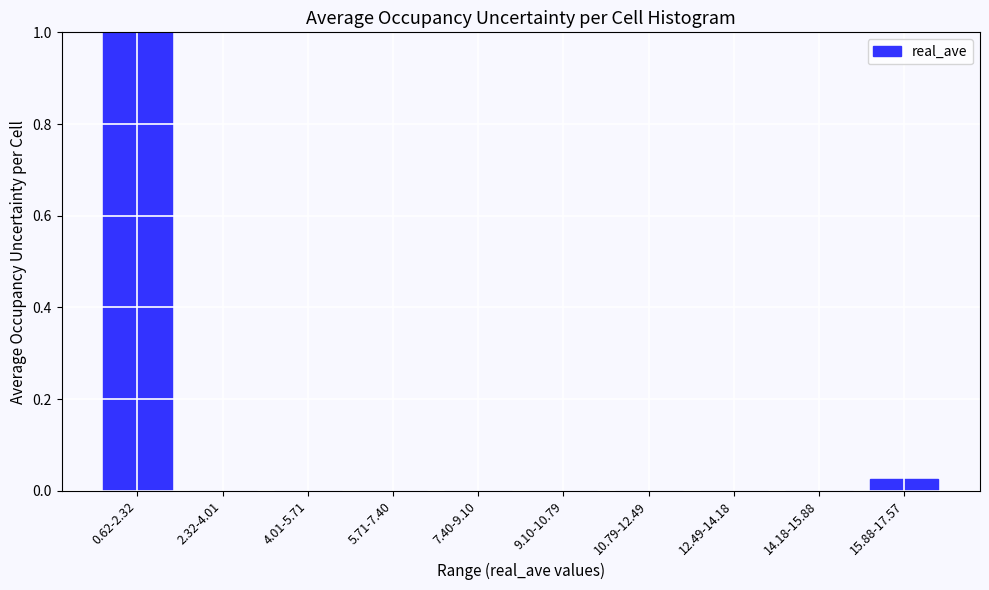

What is the sum of the values at 0.62-2.32 and 4.01-5.71?

1.0